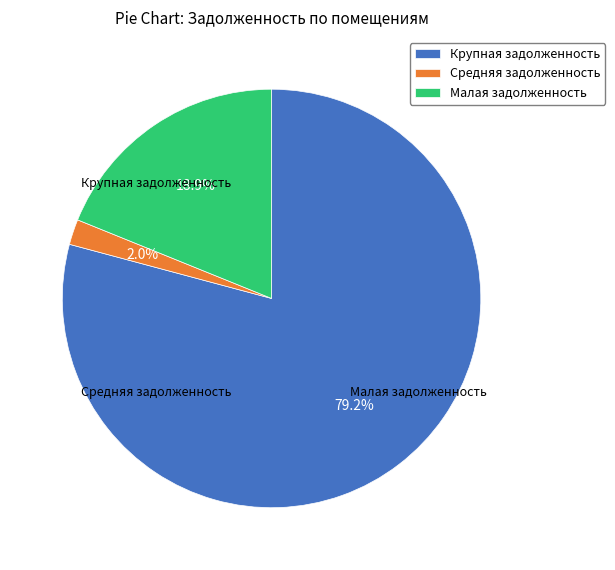

Is there any slice that represents more than half of the pie?

Yes